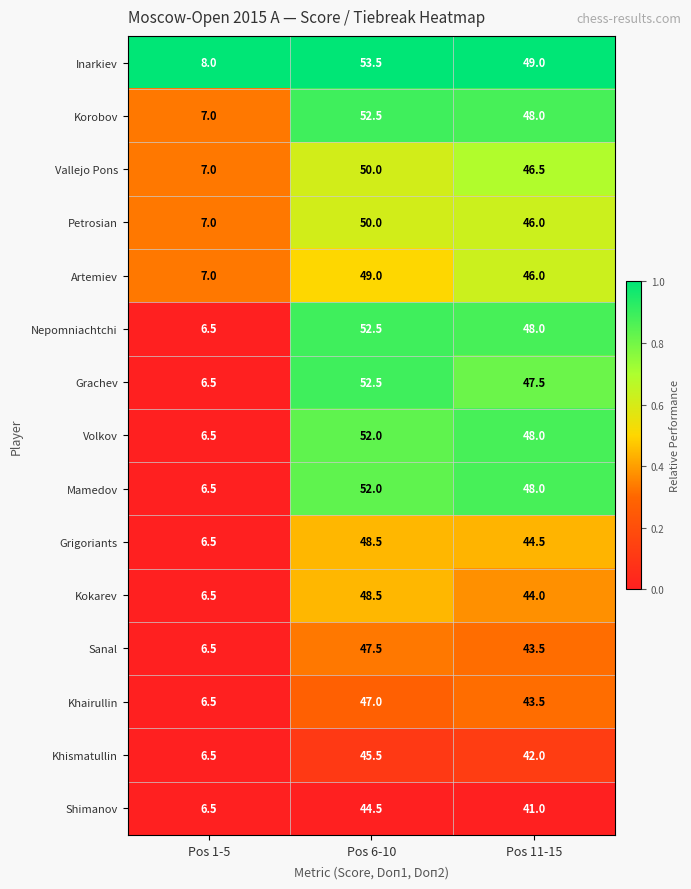

Which series has the largest total across all categories?

Inarkiev